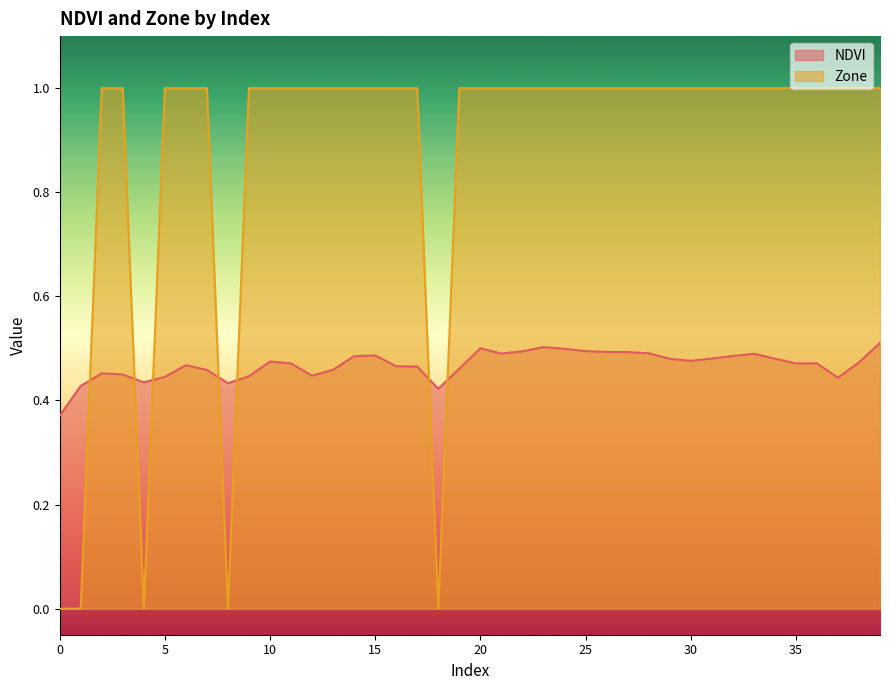

Reading left to right, what are all the values shown in this chart?

NDVI: 0=0.4	1=0.4	2=0.5	3=0.4	4=0.4	5=0.4	6=0.5	7=0.5	8=0.4	9=0.4	10=0.5	11=0.5	12=0.4	13=0.5	14=0.5	15=0.5	16=0.5	17=0.5	18=0.4	19=0.5	20=0.5	21=0.5	22=0.5	23=0.5	24=0.5	25=0.5	26=0.5	27=0.5	28=0.5	29=0.5	30=0.5	31=0.5	32=0.5	33=0.5	34=0.5	35=0.5	36=0.5	37=0.4	38=0.5	39=0.5
Zone: 0=0.0	1=0.0	2=1.0	3=1.0	4=0.0	5=1.0	6=1.0	7=1.0	8=0.0	9=1.0	10=1.0	11=1.0	12=1.0	13=1.0	14=1.0	15=1.0	16=1.0	17=1.0	18=0.0	19=1.0	20=1.0	21=1.0	22=1.0	23=1.0	24=1.0	25=1.0	26=1.0	27=1.0	28=1.0	29=1.0	30=1.0	31=1.0	32=1.0	33=1.0	34=1.0	35=1.0	36=1.0	37=1.0	38=1.0	39=1.0